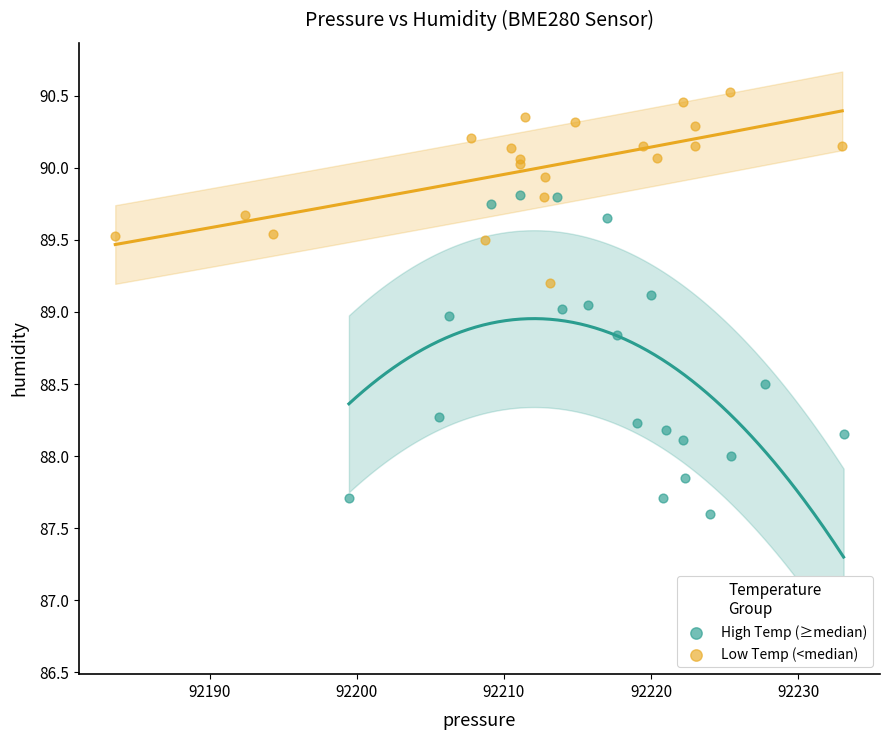

Which series contains the lowest Y value?

High Temp (≥median)